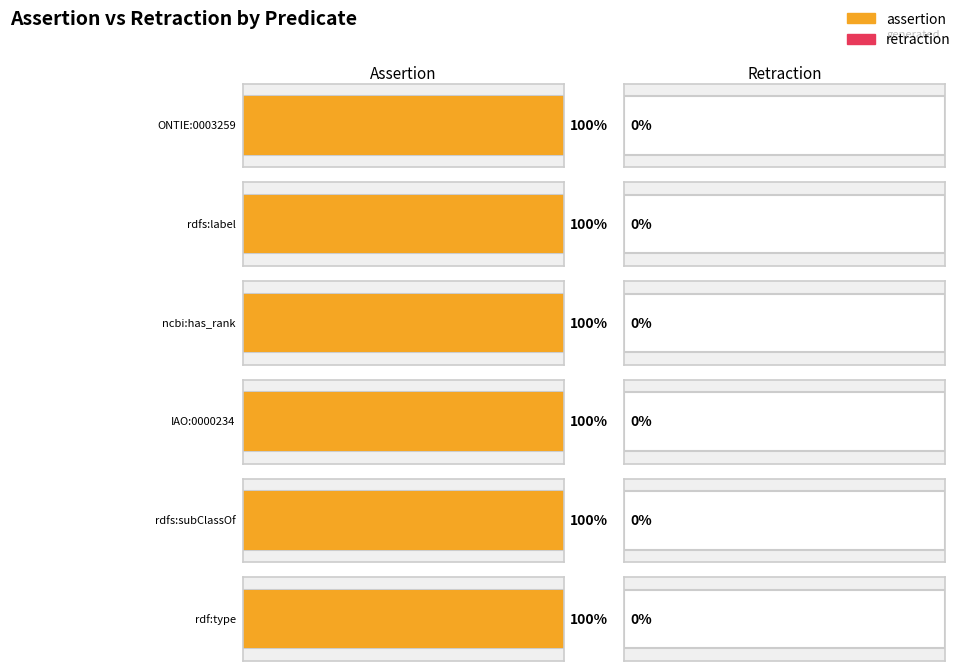

The value of assertion at rdfs:label is 1. True or false?

True